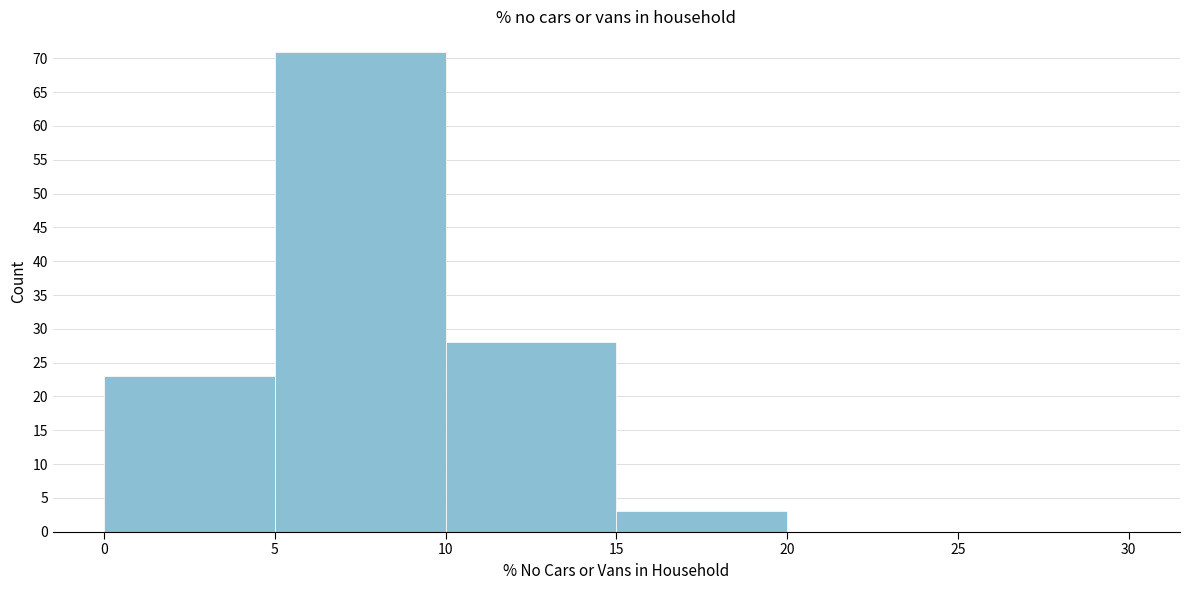

Reading left to right, list every bar in this chart as the range it spans on the x-axis followed by its height. The values are not printed on the chart, so give them approximately, as read against the axis.

0 to 5: 23
5 to 10: 71
10 to 15: 28
15 to 20: 3
20 to 25: 0
25 to 30: 0